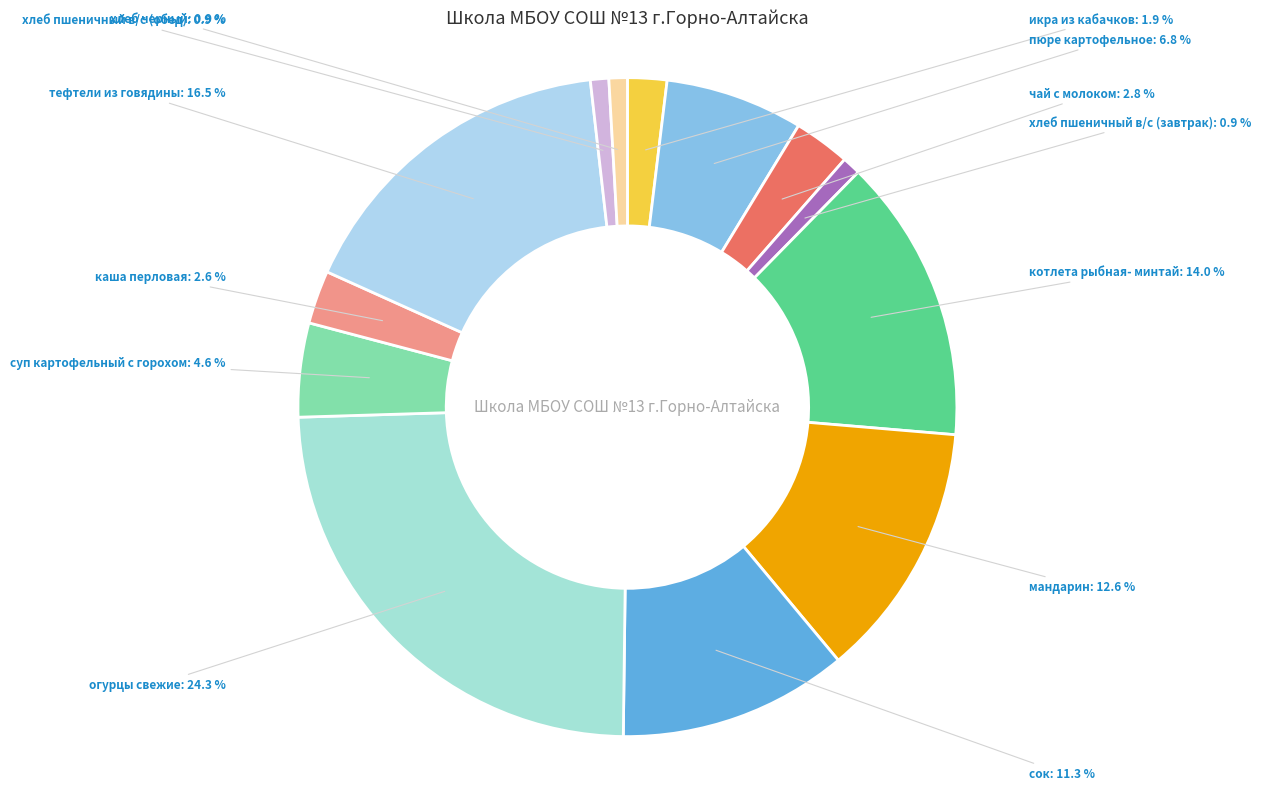

To the nearest percent, what is the average slice percentage?

8%